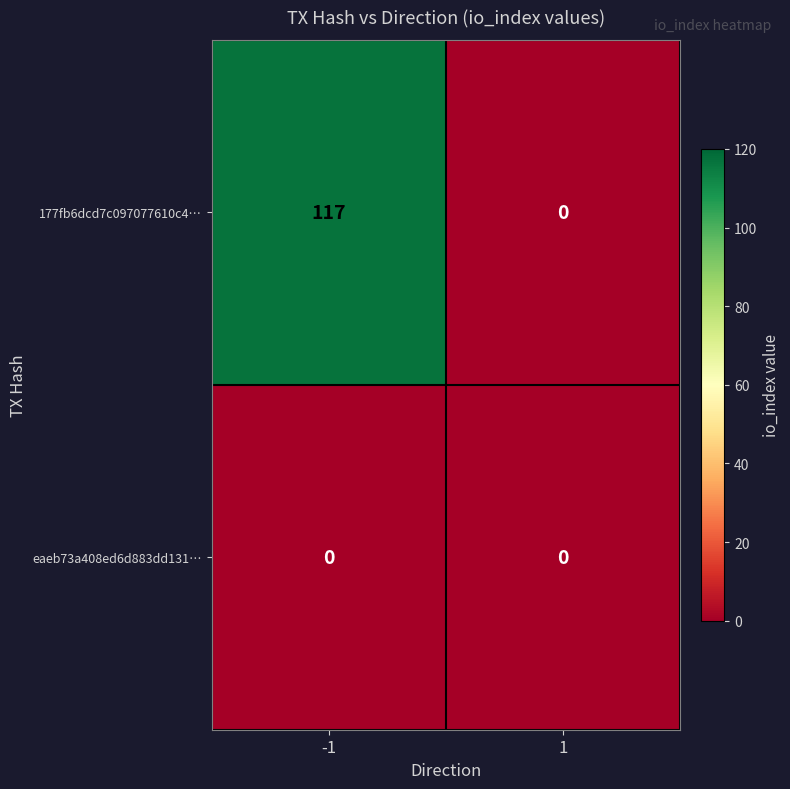

Which series has the largest total across all categories?

177fb6dcd7c097077610c4…